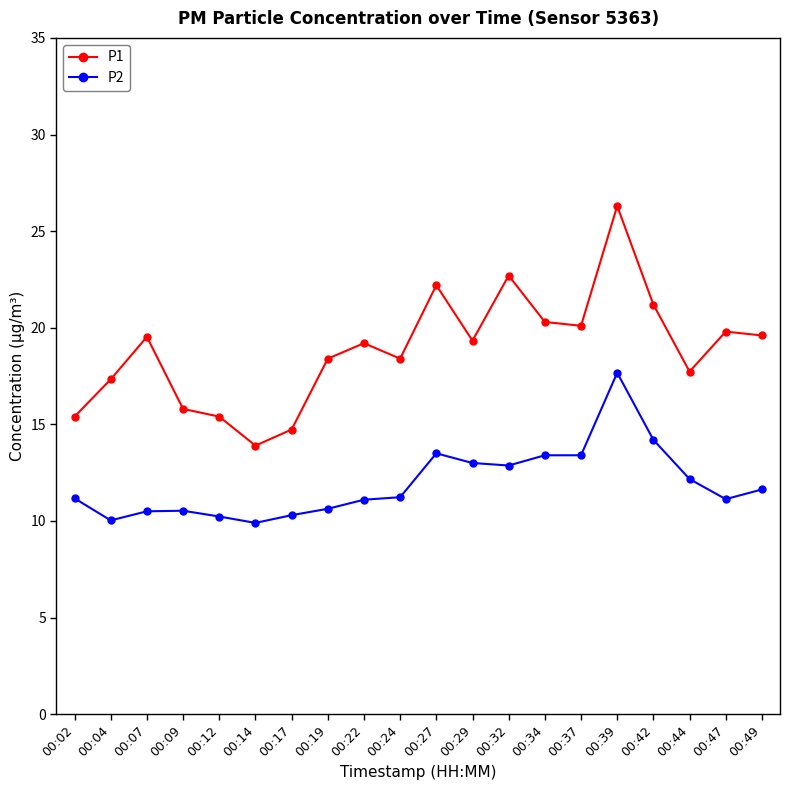

Rank the series at 00:14 from highest to lowest value.

P1, P2